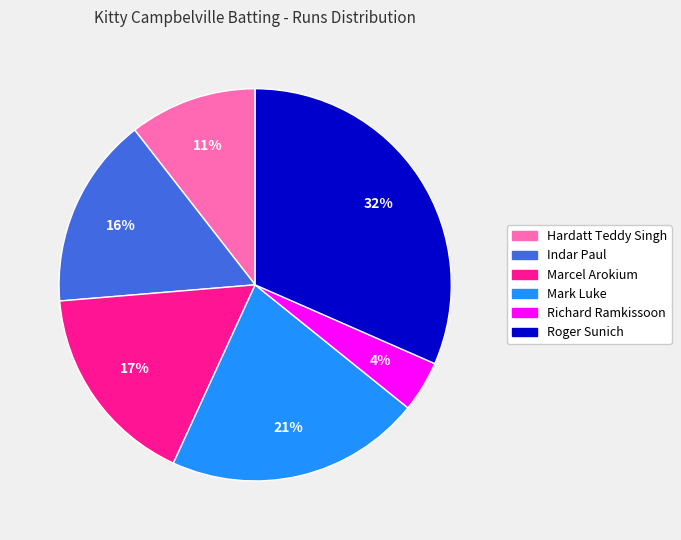

Which slice is the smallest?

Richard Ramkissoon